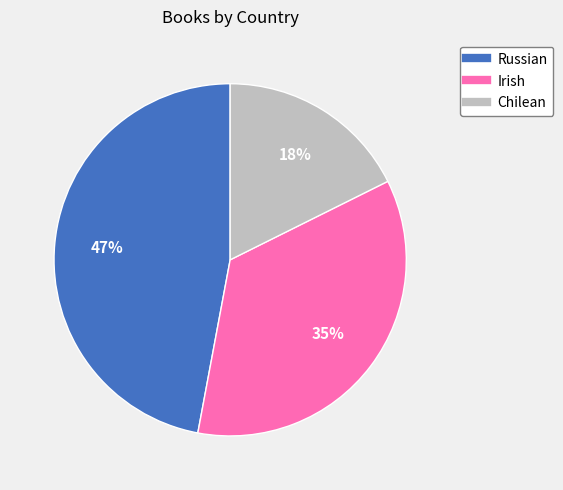

Is Russian the majority of the pie?

No